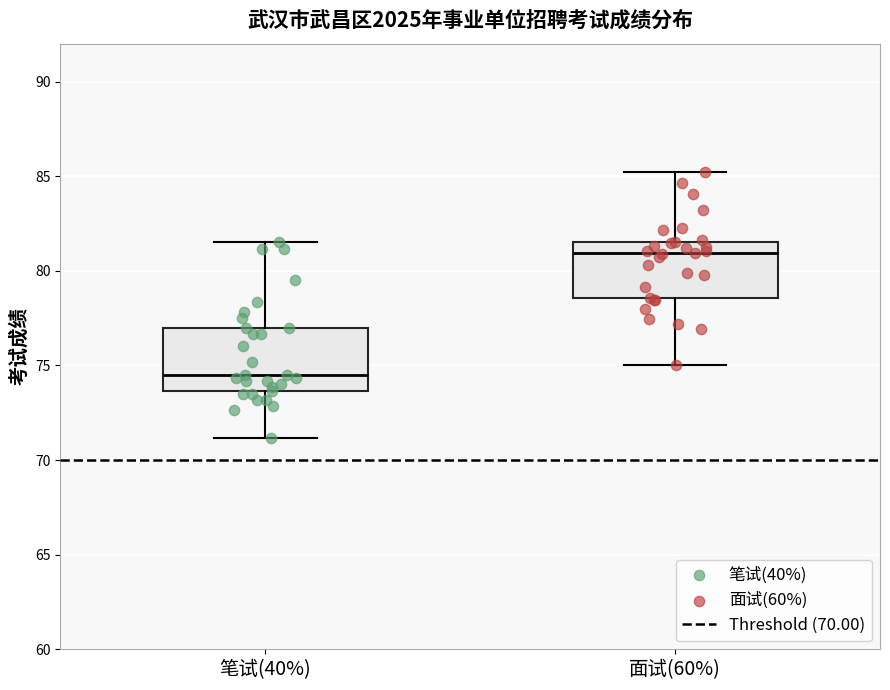

Reading left to right, read every box against the y-axis: the position of its median line, the range the box covers, and the ends of its whiskers. The values are not printed on the chart, so give them approximately, as read against the axis.

笔试(40%): median 74.5, box 73.5 to 77.0, whiskers 71.0 to 81.5
面试(60%): median 81.0, box 78.5 to 81.5, whiskers 75.0 to 85.0